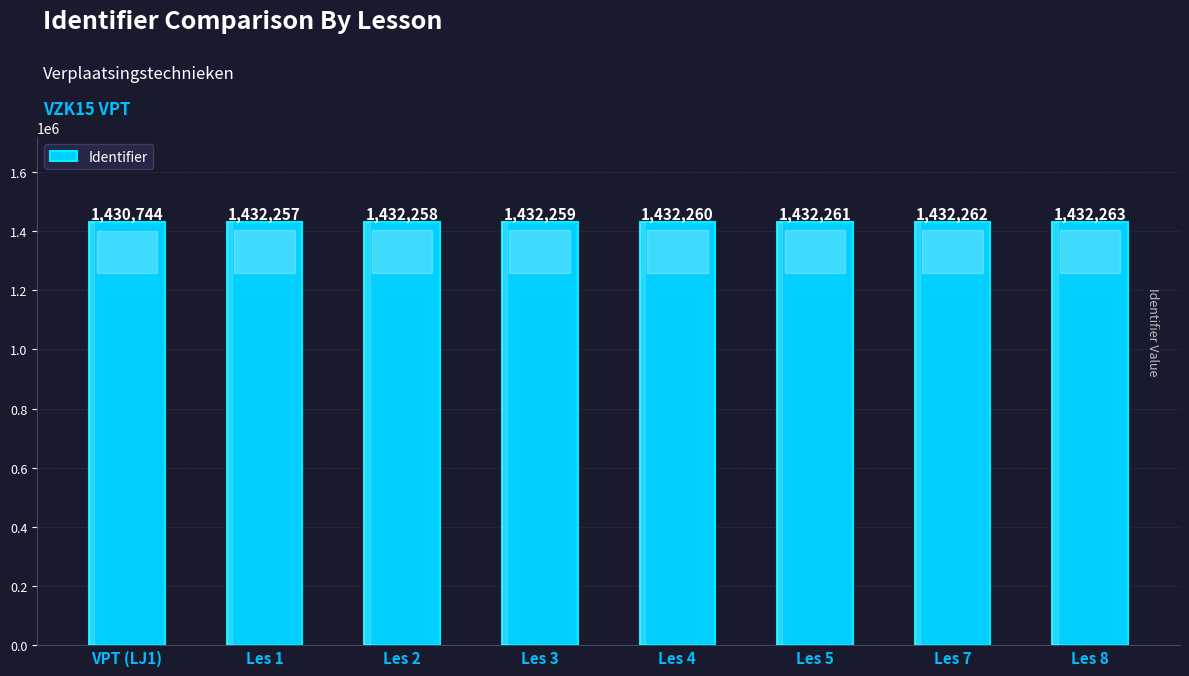

Where is the data nearest to the value 1431503?

Les 1